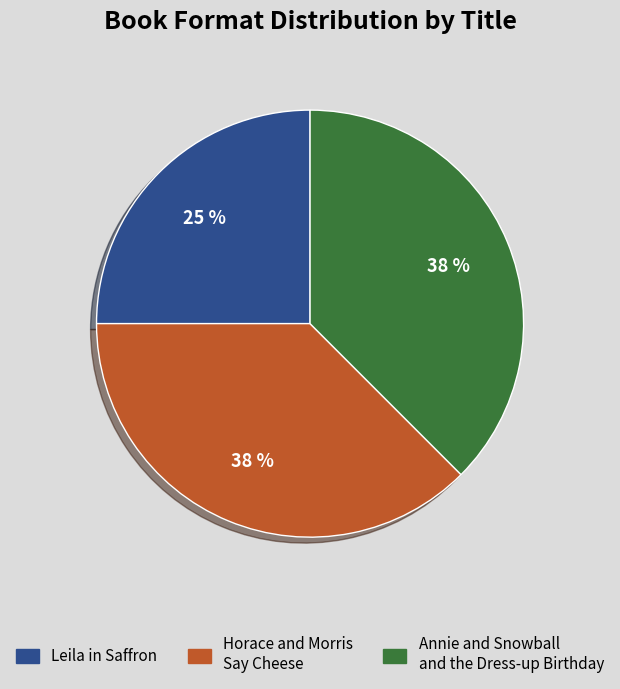

Does any single category account for the majority?

No